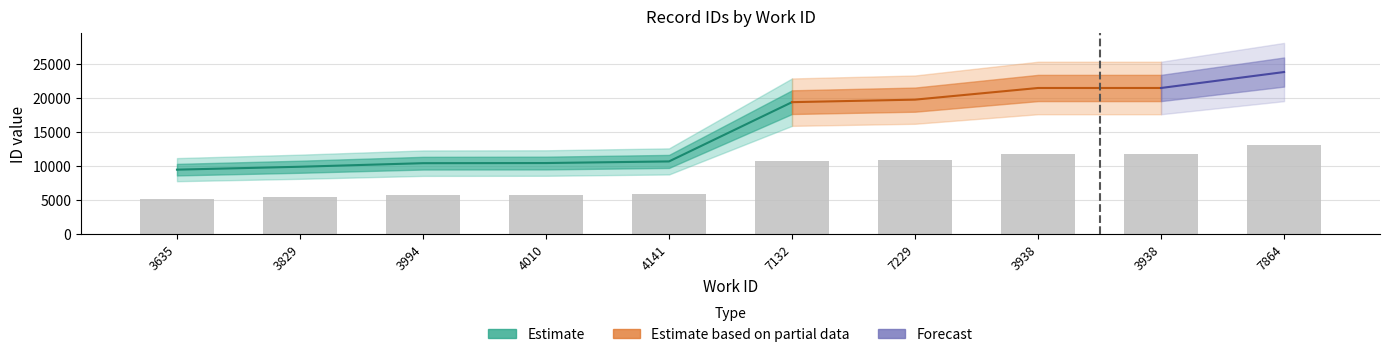

What is the label of the 4th bar from the right?

7229